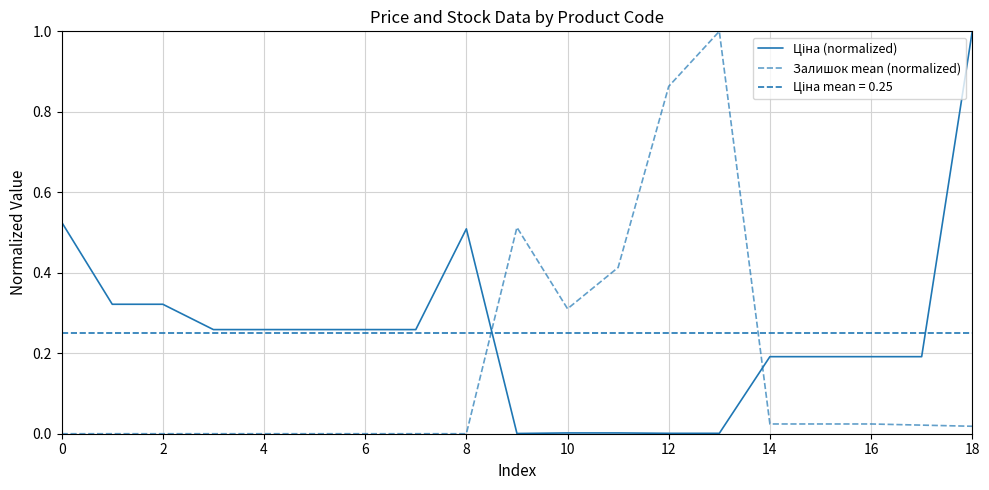

Reading left to right, list all the values displayed in this chart.

Ціна (normalized): 0.5	0.3	0.3	0.3	0.3	0.3	0.3	0.3	0.5	0.0	0.0	0.0	0.0	0.0	0.2	0.2	0.2	0.2	1.0
Залишок mean (normalized): 0.0	0.0	0.0	0.0	0.0	0.0	0.0	0.0	0.0	0.5	0.3	0.4	0.9	1.0	0.0	0.0	0.0	0.0	0.0